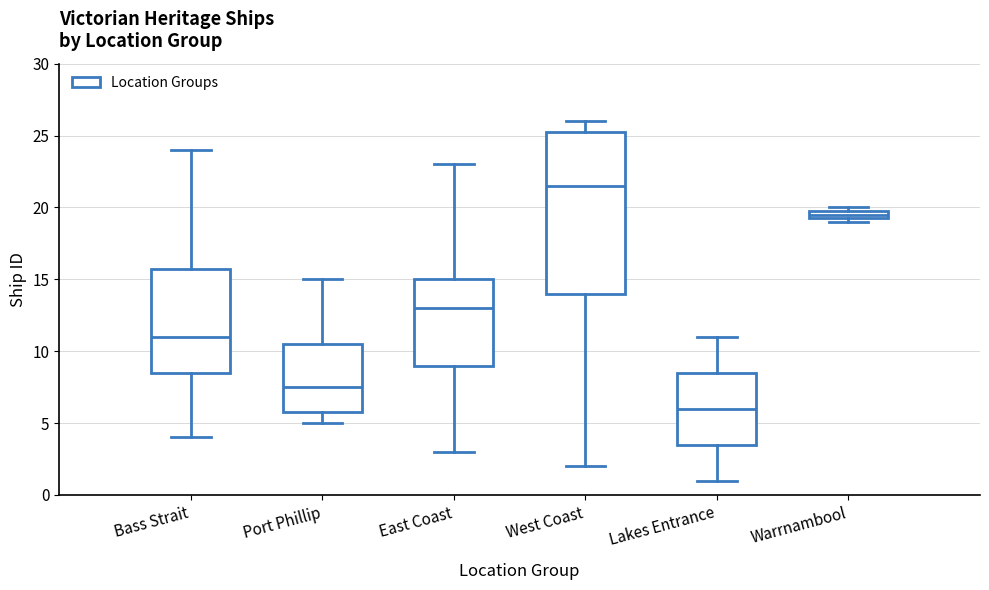

Where does the lower whisker of the box for Port Phillip end on the y-axis? The values are not printed on the chart, so give them approximately, as read against the axis.

5.0